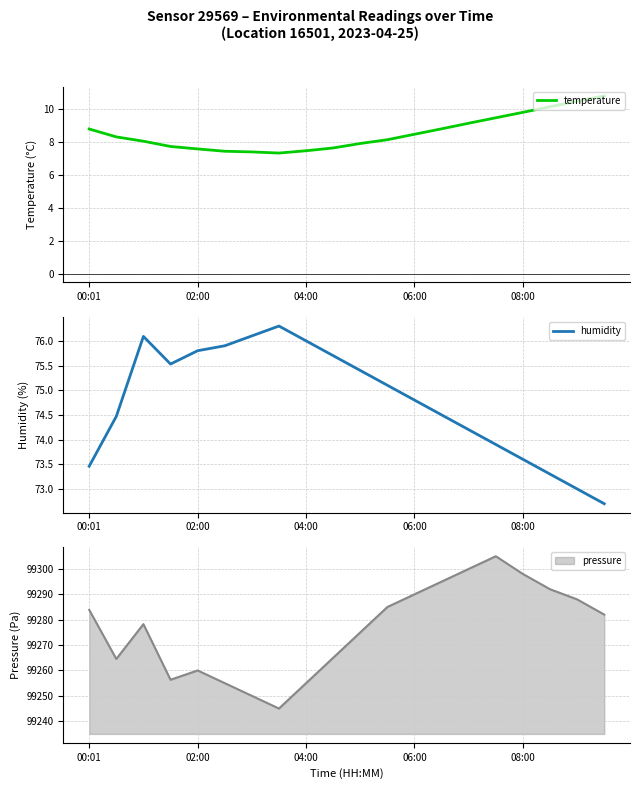

At how many categories does at least one series exceed 55?

20